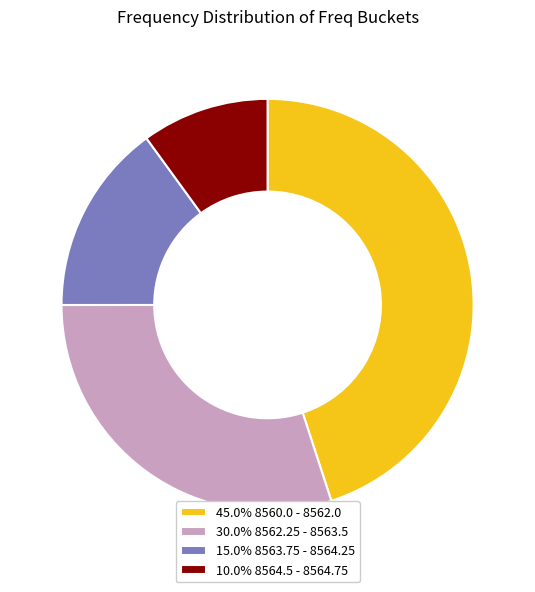

What is the ratio of the value at 30.0% 8562.25 - 8563.5 to the value at 15.0% 8563.75 - 8564.25?

2.0